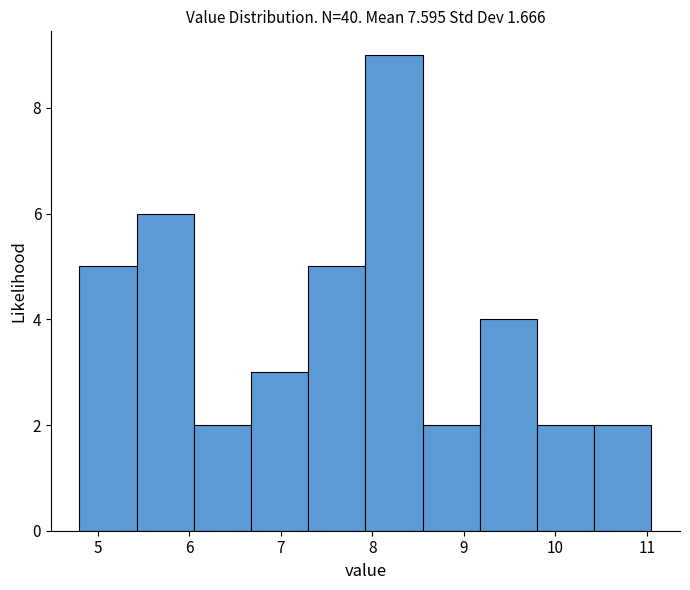

Reading left to right, list every bar in this chart as the range it spans on the x-axis followed by its height. Neither the bar edges nor the heights are printed on the chart, so give them approximately, as read against the axes.

4.8 to 5.4: 5
5.4 to 6.1: 6
6.1 to 6.7: 2
6.7 to 7.3: 3
7.3 to 7.9: 5
7.9 to 8.6: 9
8.6 to 9.2: 2
9.2 to 9.8: 4
9.8 to 10.4: 2
10.4 to 11.1: 2